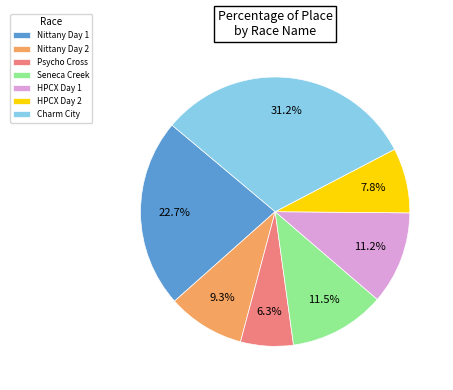

What portion of the pie excludes Nittany Day 1?

77.3%